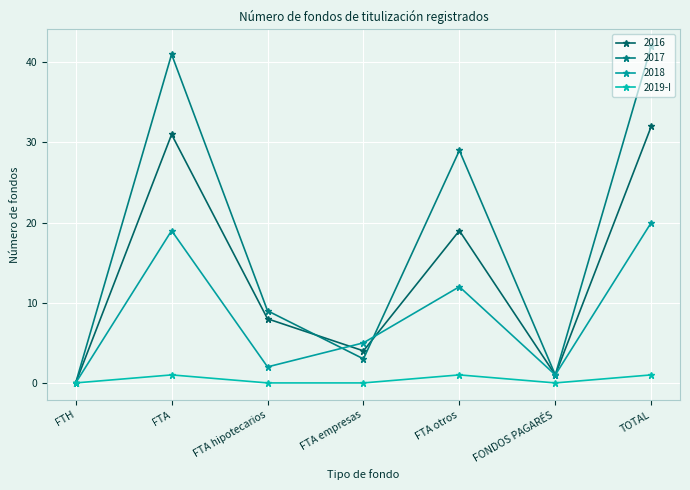

How many lines are shown in the chart?

4